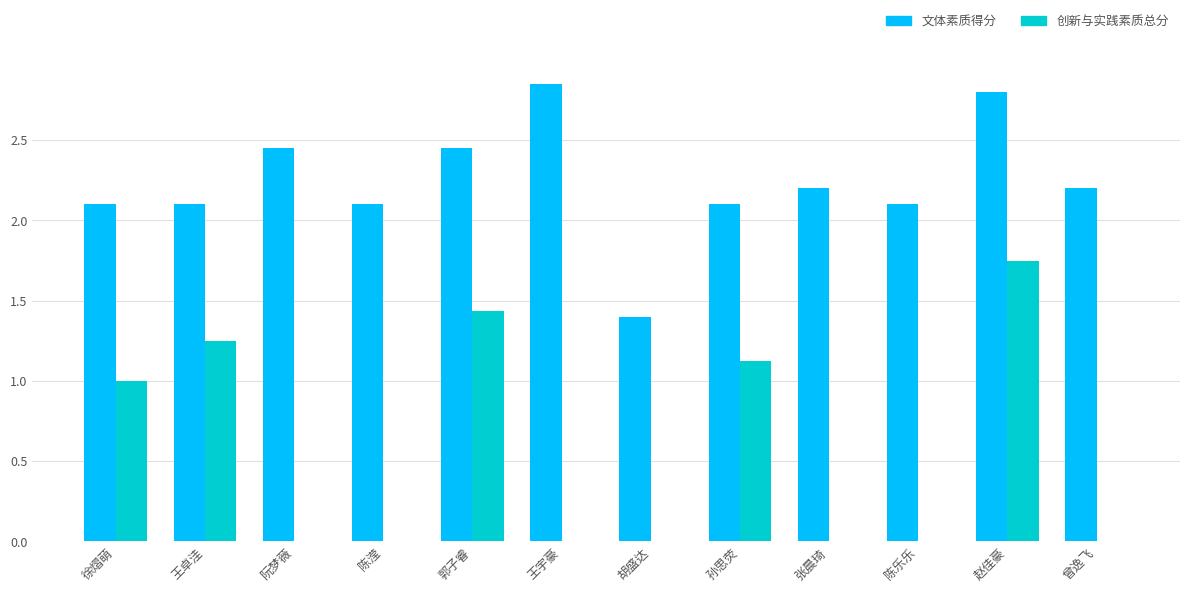

Between 胡盛达 and 赵佳豪, which series saw the biggest shift?

创新与实践素质总分